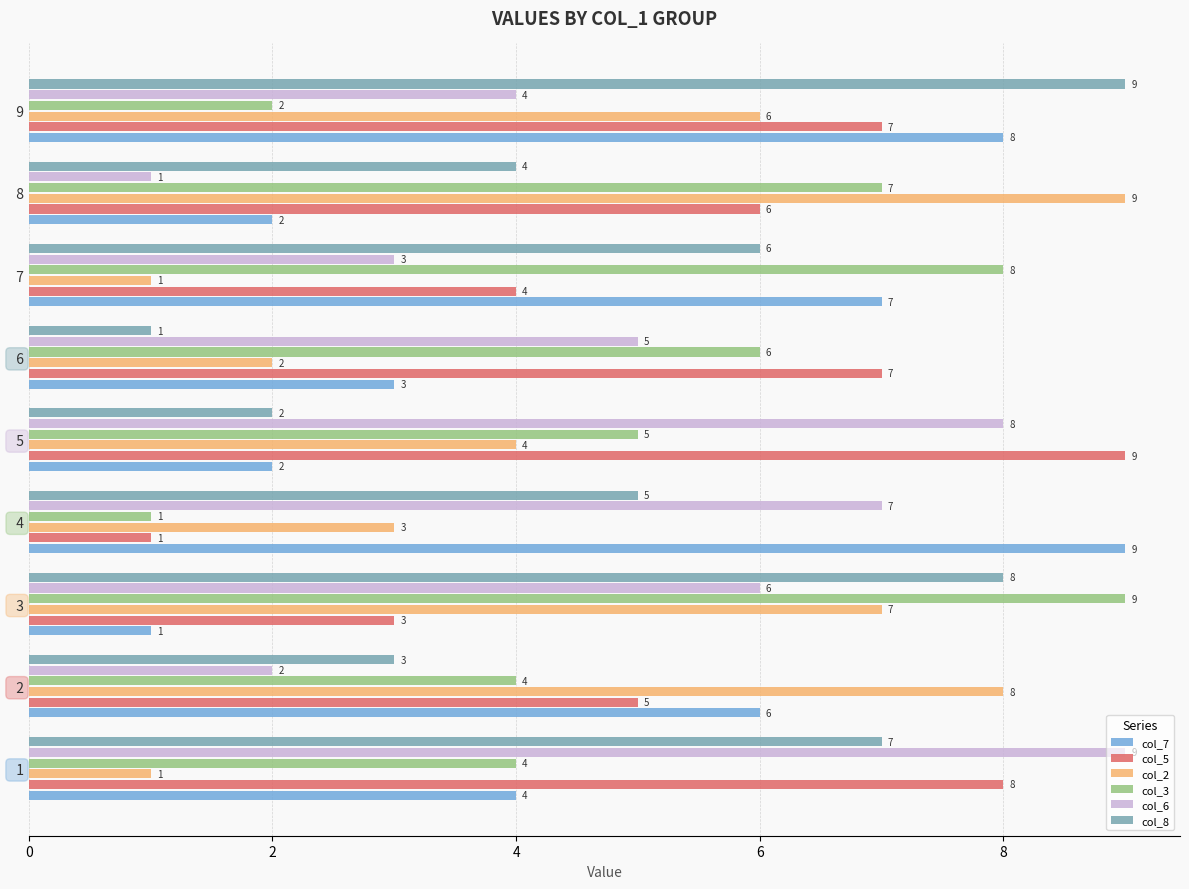

What is the smallest value displayed?

1